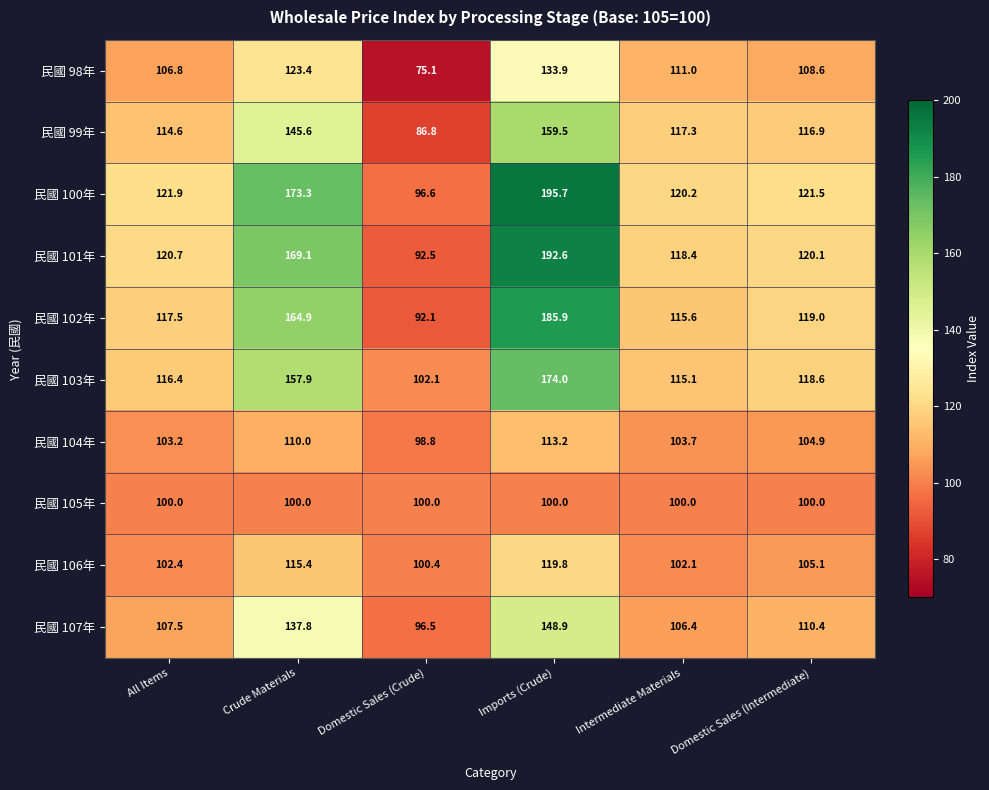

At which category does the chart reach its minimum across all series?

Domestic Sales (Crude)